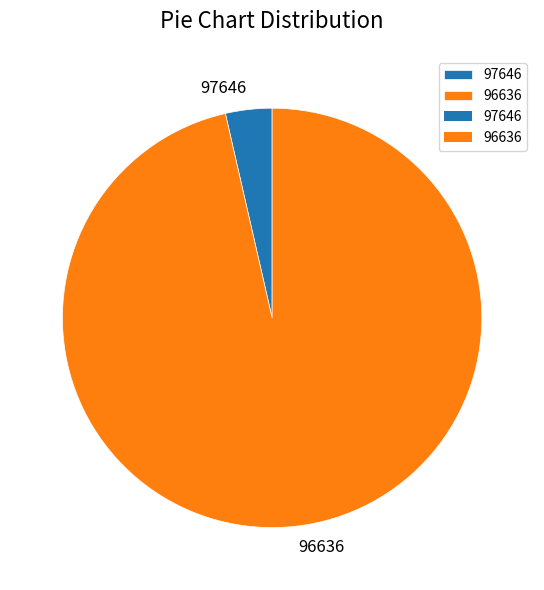

How many segments does this pie chart have?

2